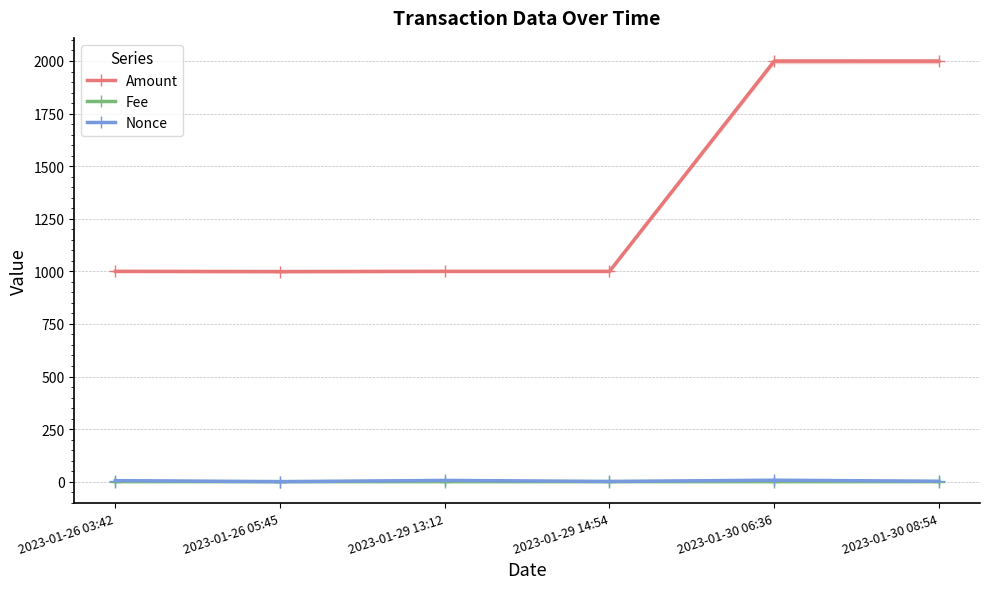

True or false: Amount and Fee cross at least once.

False